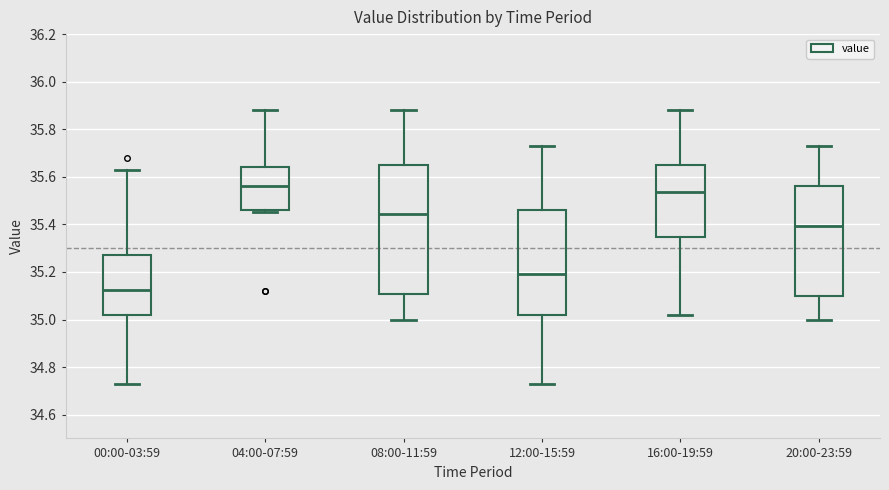

Where does the median line of the box for 20:00-23:59 sit on the y-axis? The values are not printed on the chart, so give them approximately, as read against the axis.

35.40